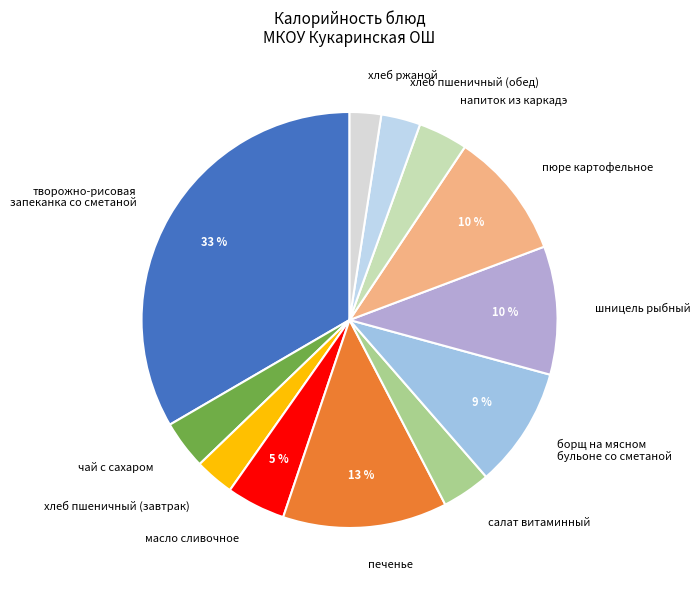

To the nearest percent, what portion does пюре картофельное represent?

10%